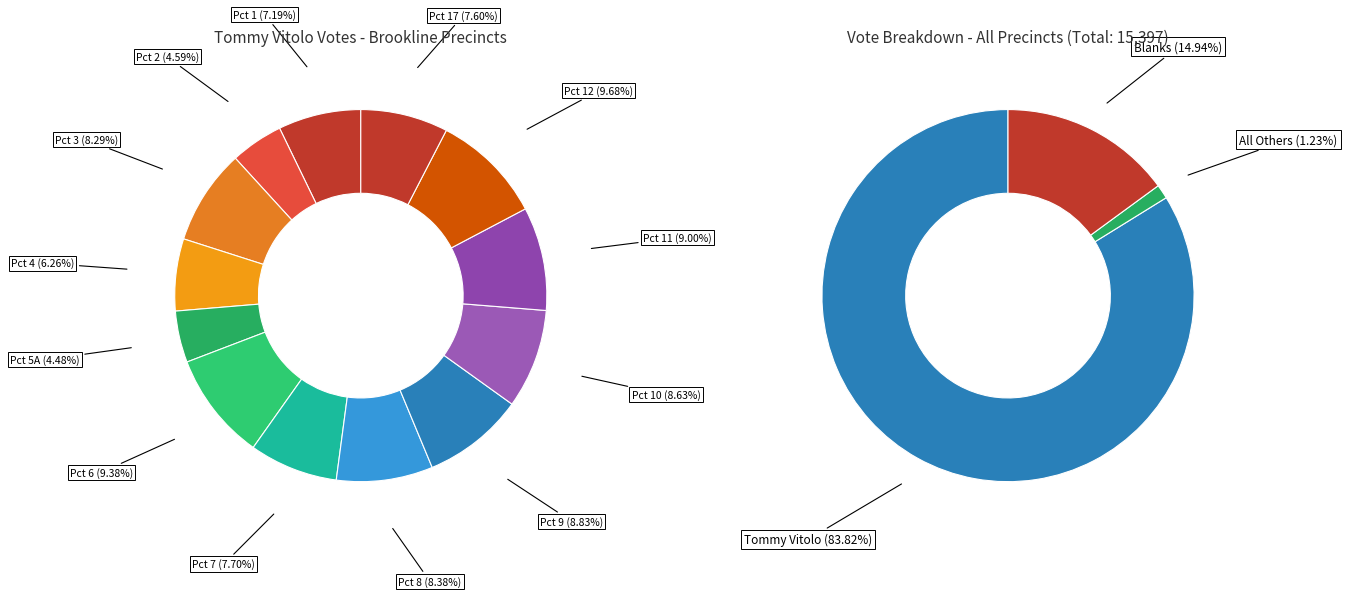

To the nearest percent, what is the average slice percentage?

8%